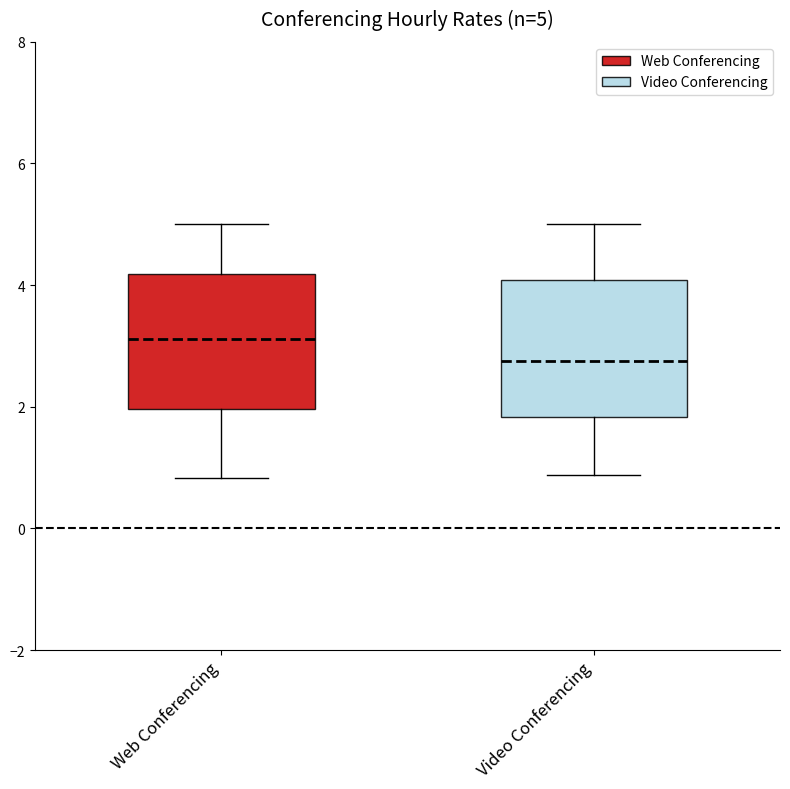

Which box has the highest median line?

Web Conferencing